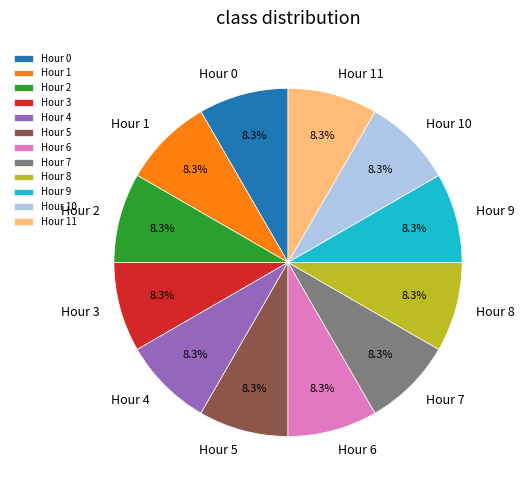

What is the total percentage of Hour 1 and Hour 11?

16.7%